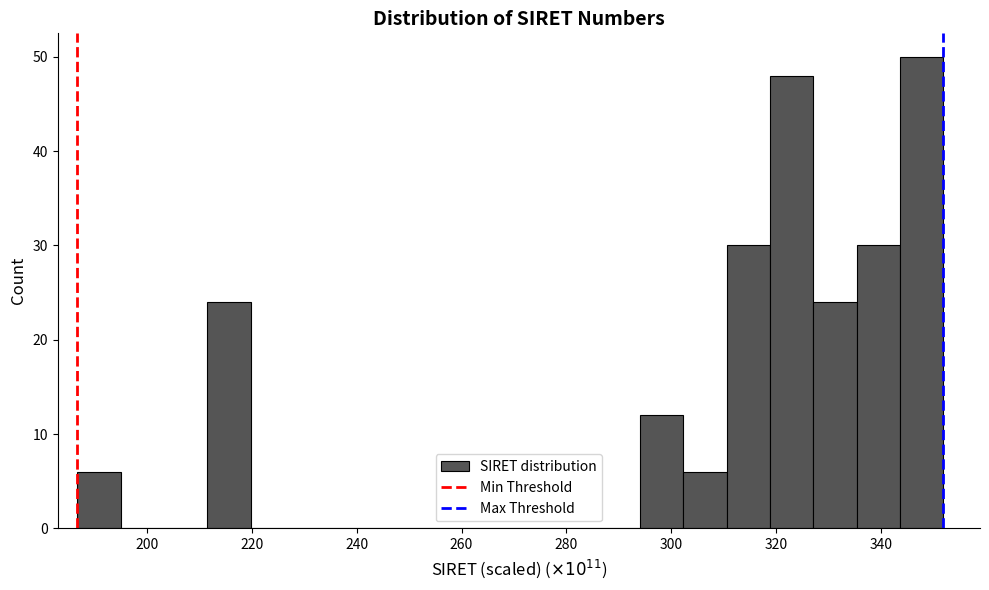

Which range on the x-axis has the tallest bar?

344 to 352